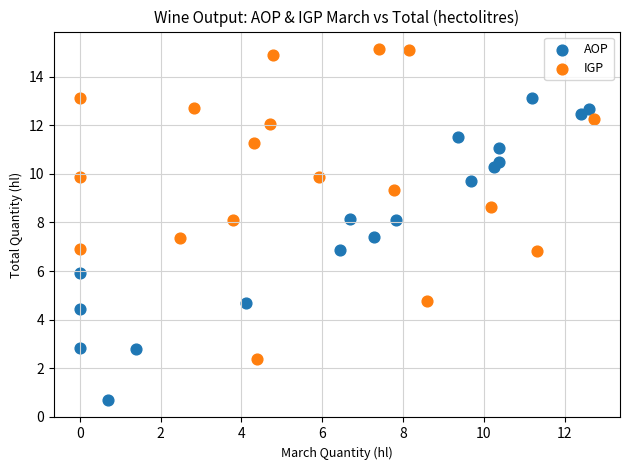

Which series has the largest Y range (max minus min)?

IGP